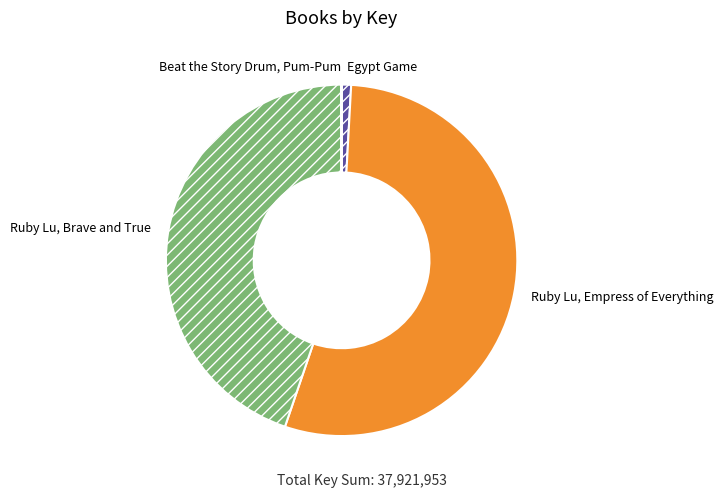

Between Ruby Lu, Brave and True and Egypt Game, which is larger?

Ruby Lu, Brave and True